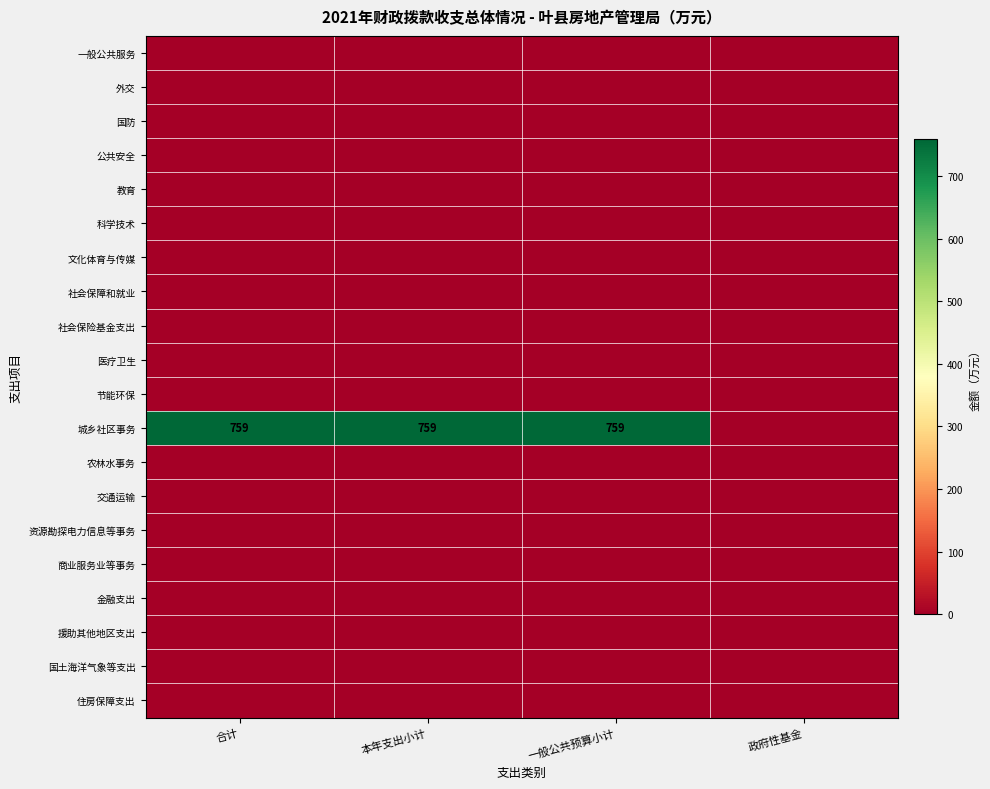

True or false: 城乡社区事务 has a value of 268 at 本年支出小计.

False